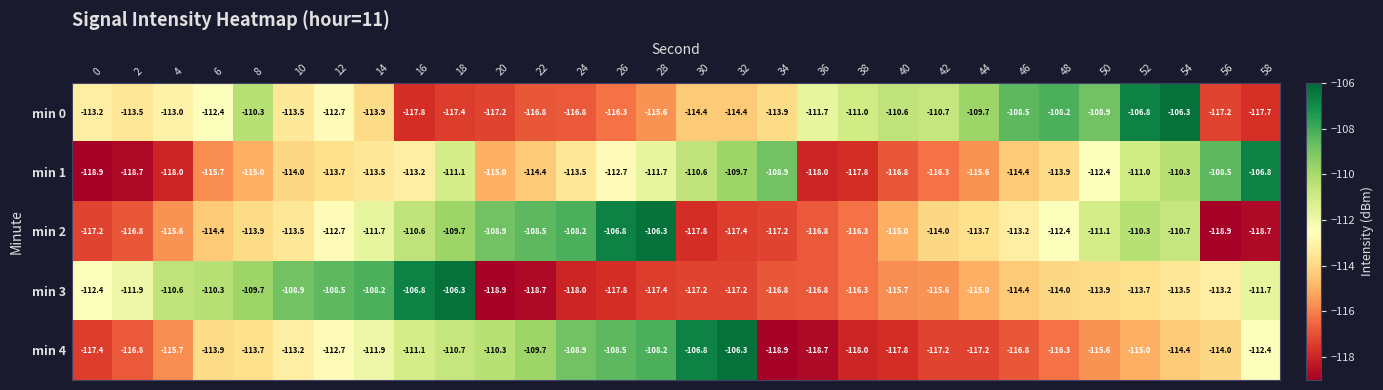

What is the approximate value of min 4 at 14?

-111.9